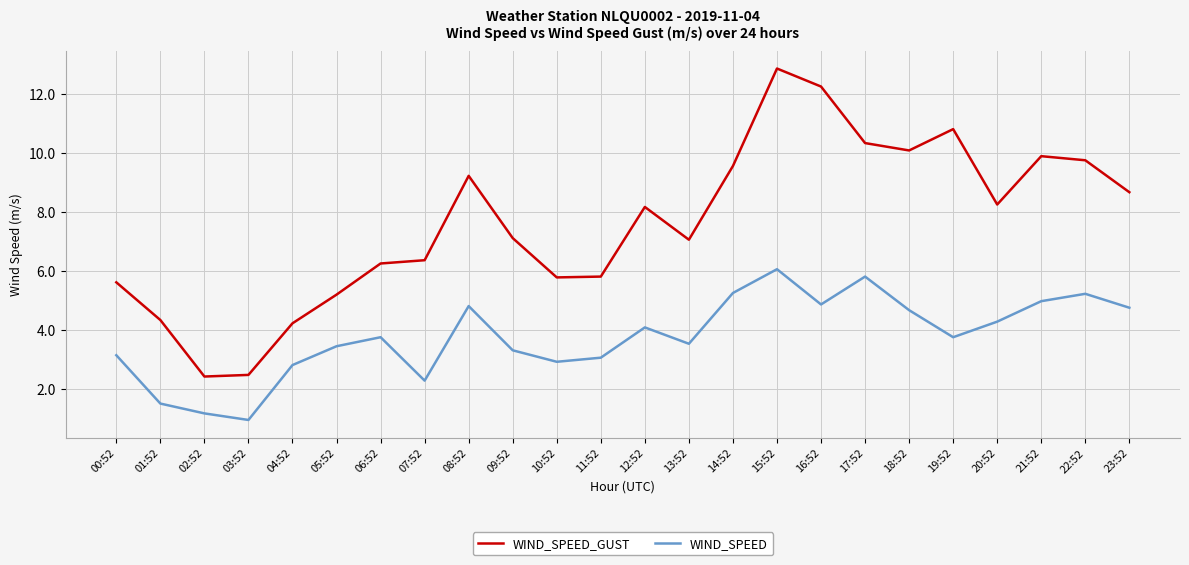

At how many categories does at least one series exceed 10?

5